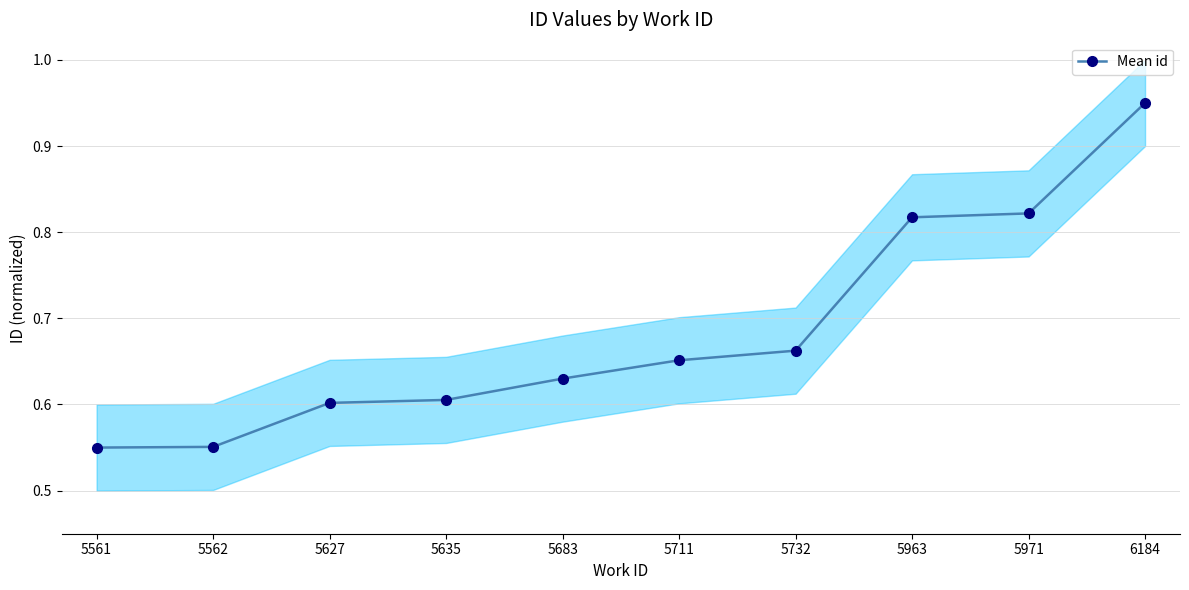

The chart shows a value of 0.7 at 5732. True or false?

True